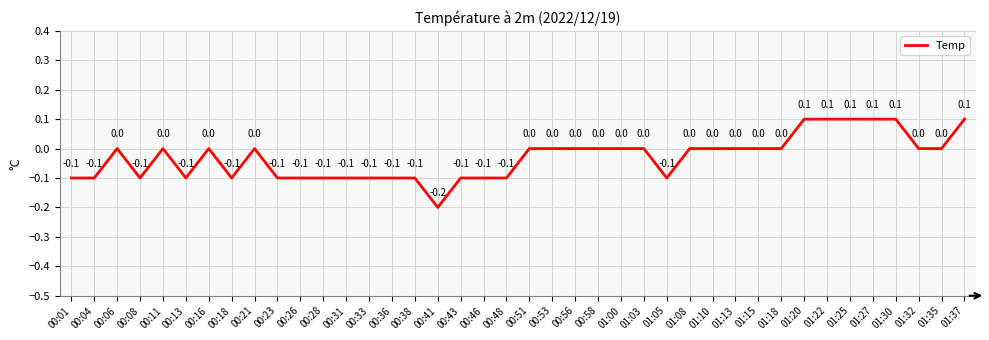

True or false: the data shows -0.1 at 00:33.

True